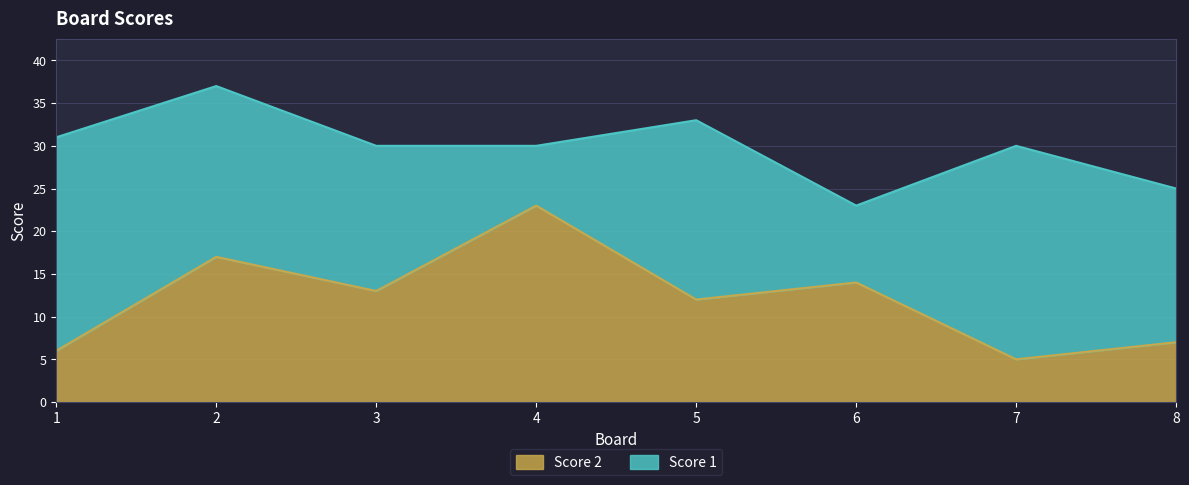

How many data points are above 13?

3